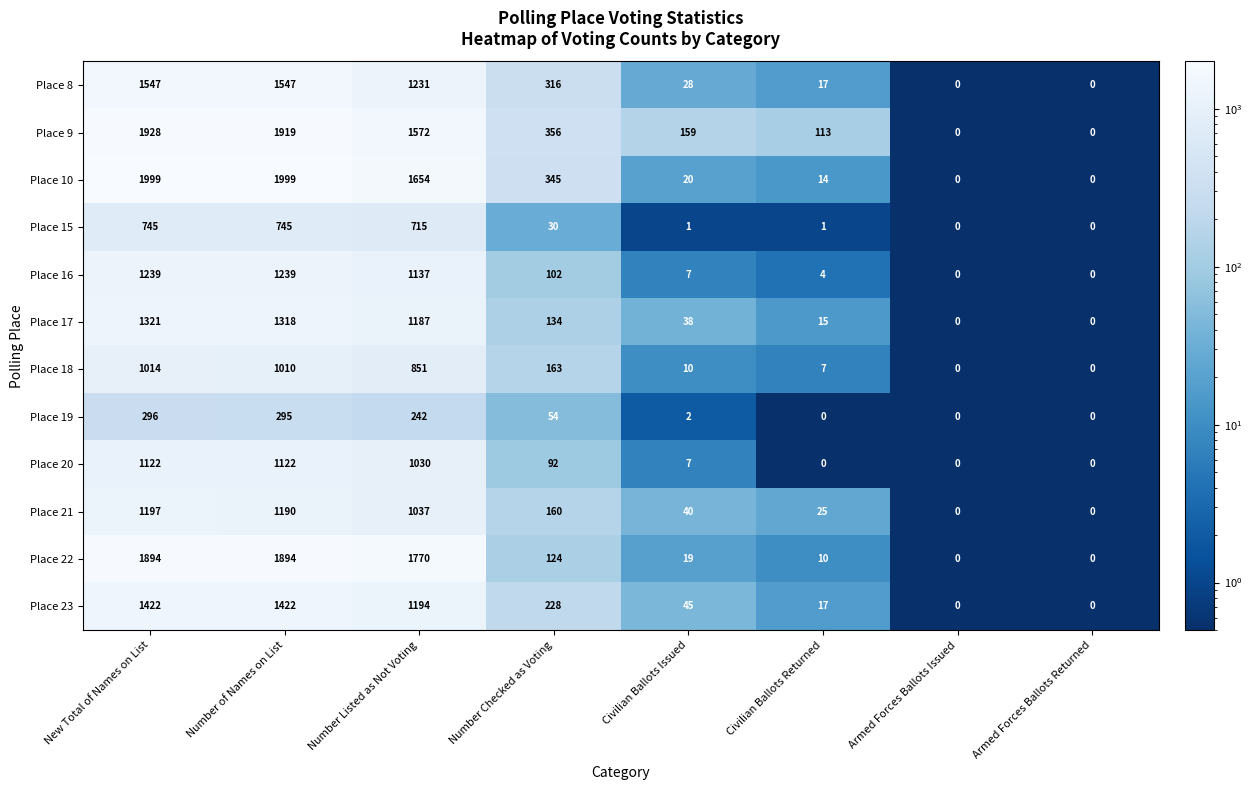

Count the number of categories in the chart.

8